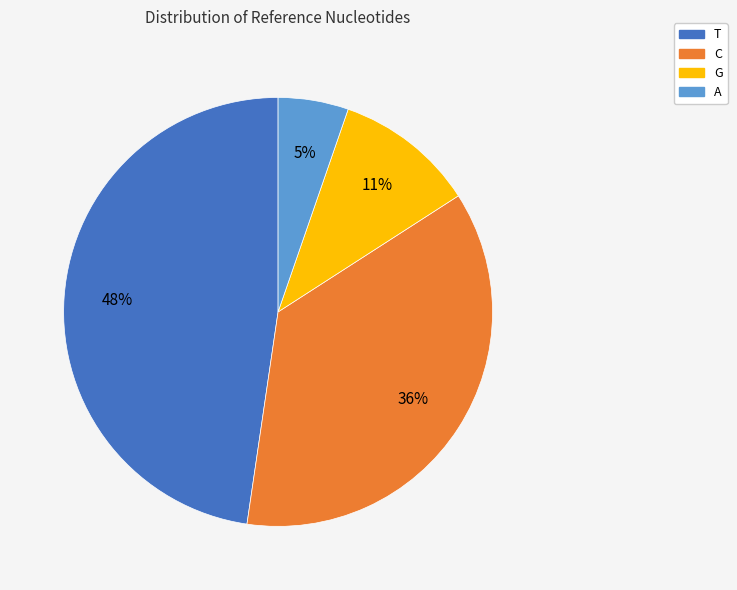

To the nearest percent, what is the combined percentage of T and A?

53%